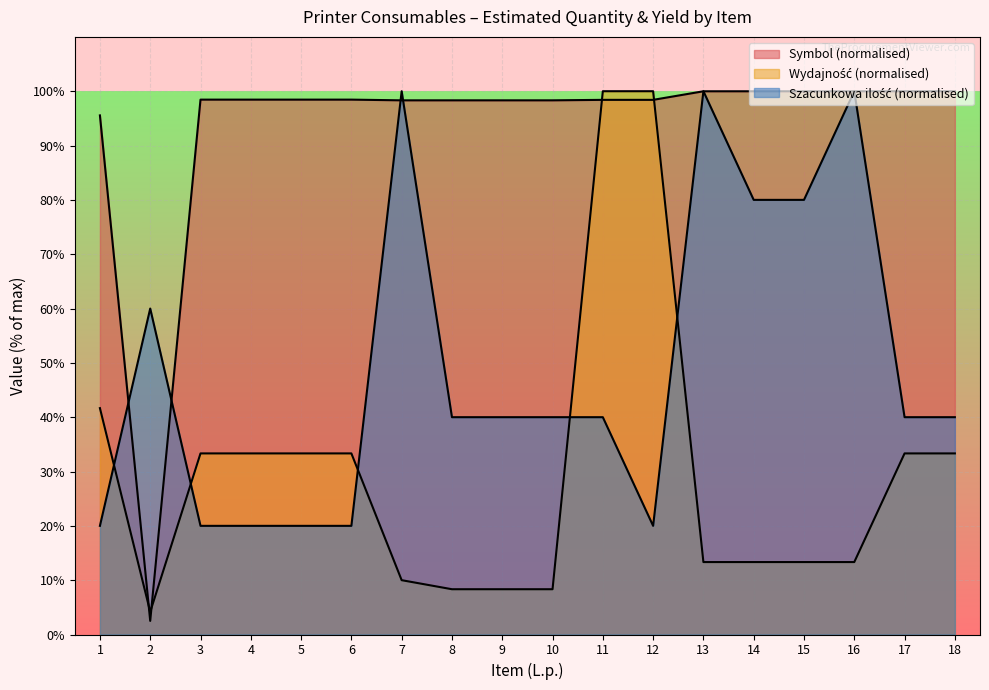

Reading right to left, extract all data points from this chart.

Symbol: 100.0	100.0	100.0	100.0	100.0	100.0	98.4	98.4	98.3	98.3	98.3	98.3	98.5	98.5	98.5	98.5	2.5	95.5
Wydajność: 33.3	33.3	13.3	13.3	13.3	13.3	100.0	100.0	8.3	8.3	8.3	10.0	33.3	33.3	33.3	33.3	4.2	41.7
Szacunkowa ilość: 40.0	40.0	100.0	80.0	80.0	100.0	20.0	40.0	40.0	40.0	40.0	100.0	20.0	20.0	20.0	20.0	60.0	20.0